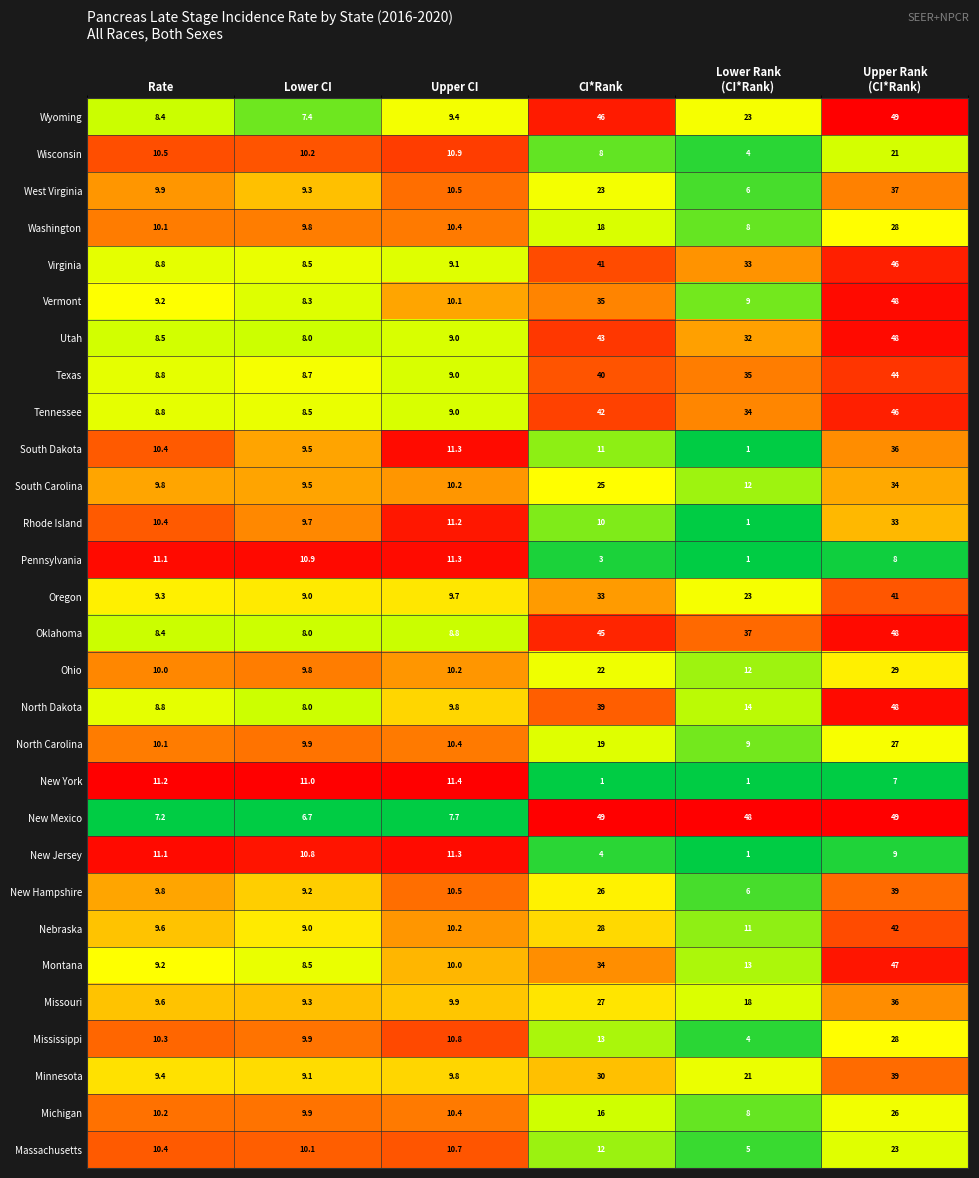

At which category is the sum across all series the highest?

Upper Rank
(CI*Rank)